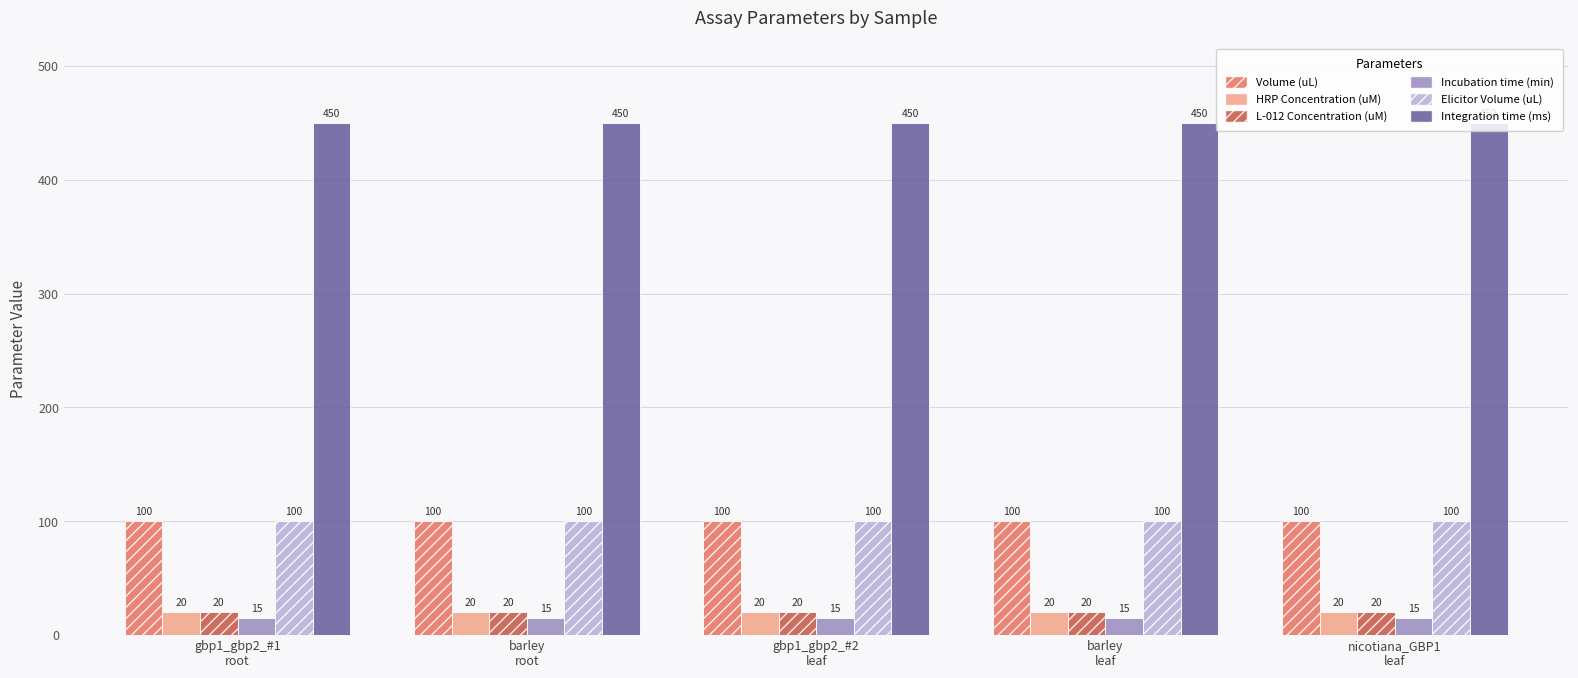

What is the minimum value for L-012 Concentration (uM)?

20